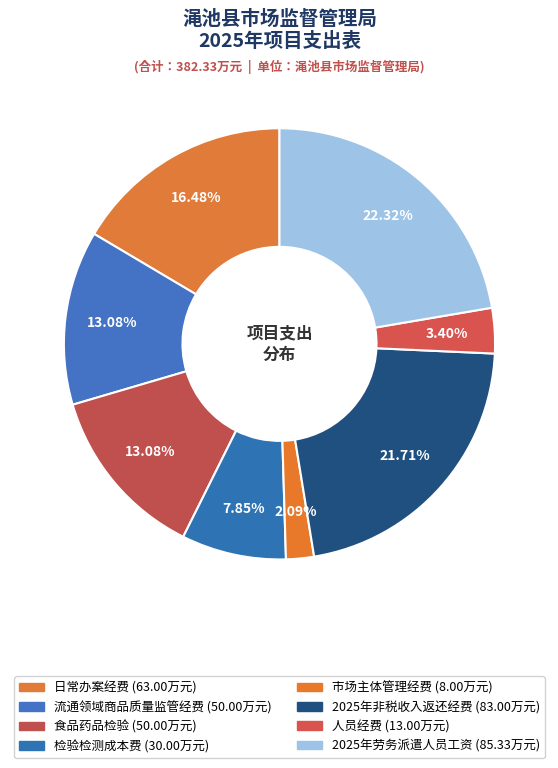

Do 2025年非税收入返还经费 and 检验检测成本费 together represent more than half of the pie?

No